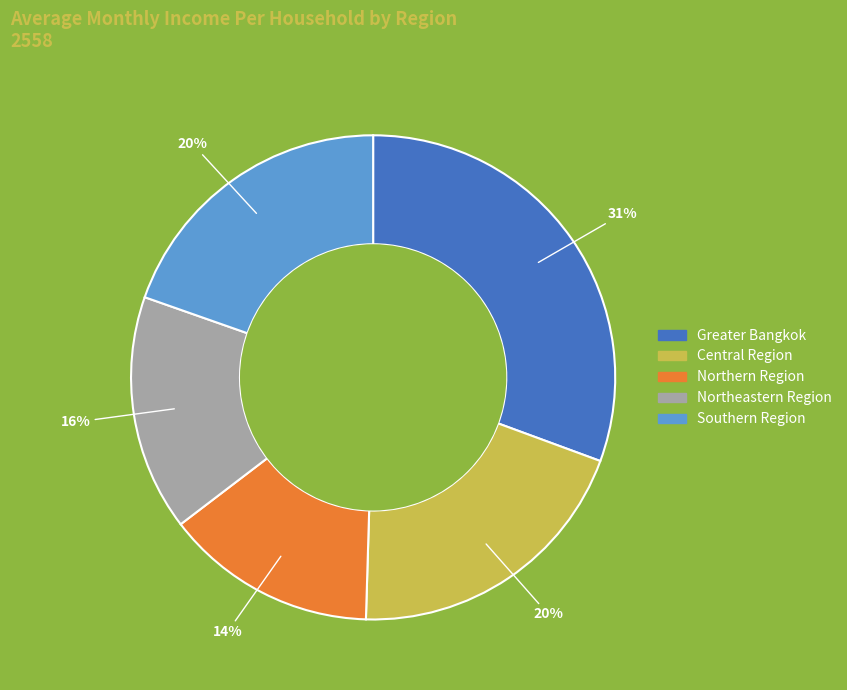

The Northeastern Region slice represents 16% of the pie. True or false?

True